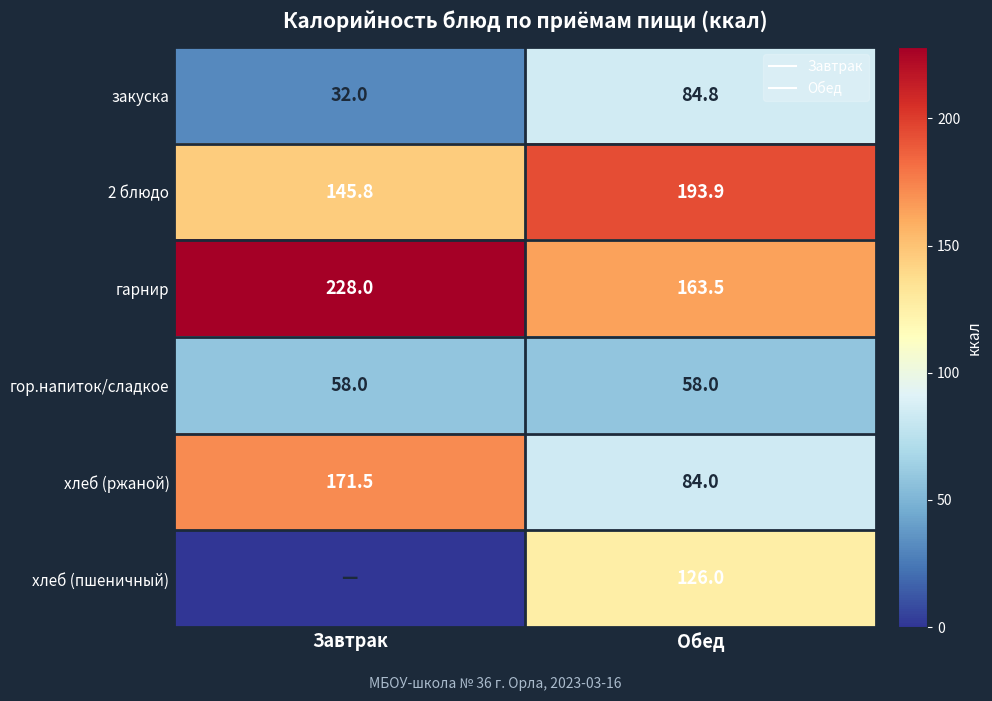

Count the number of data series in this chart.

6